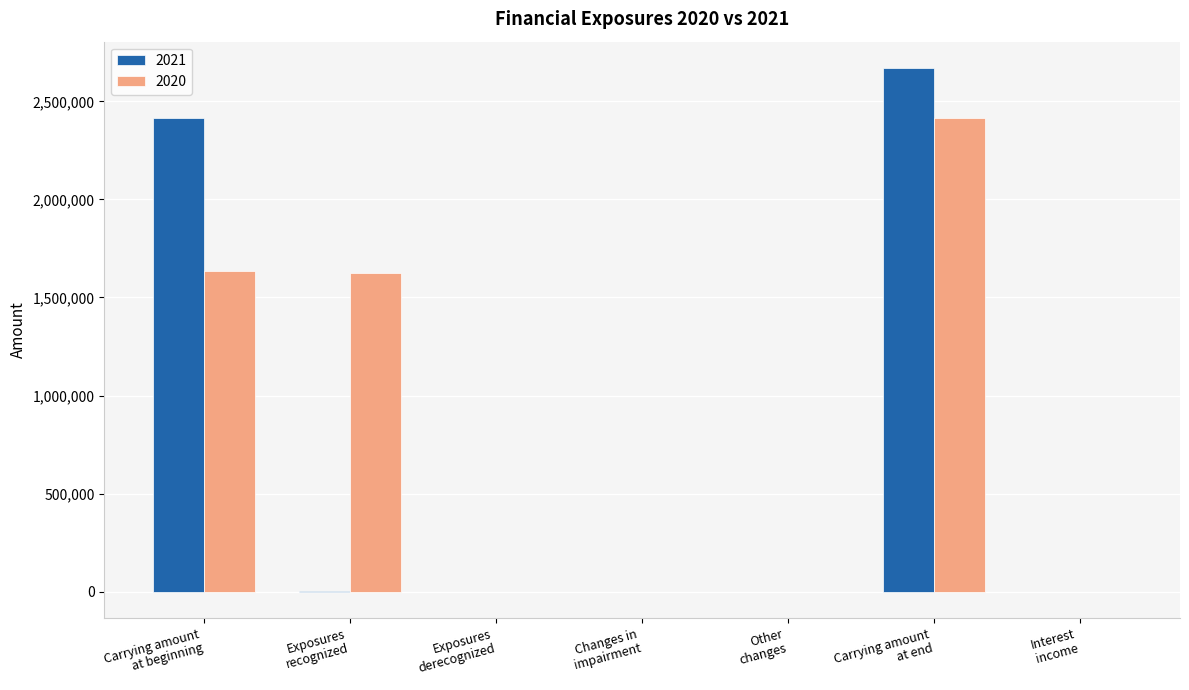

Which series has the largest total across all categories?

2020